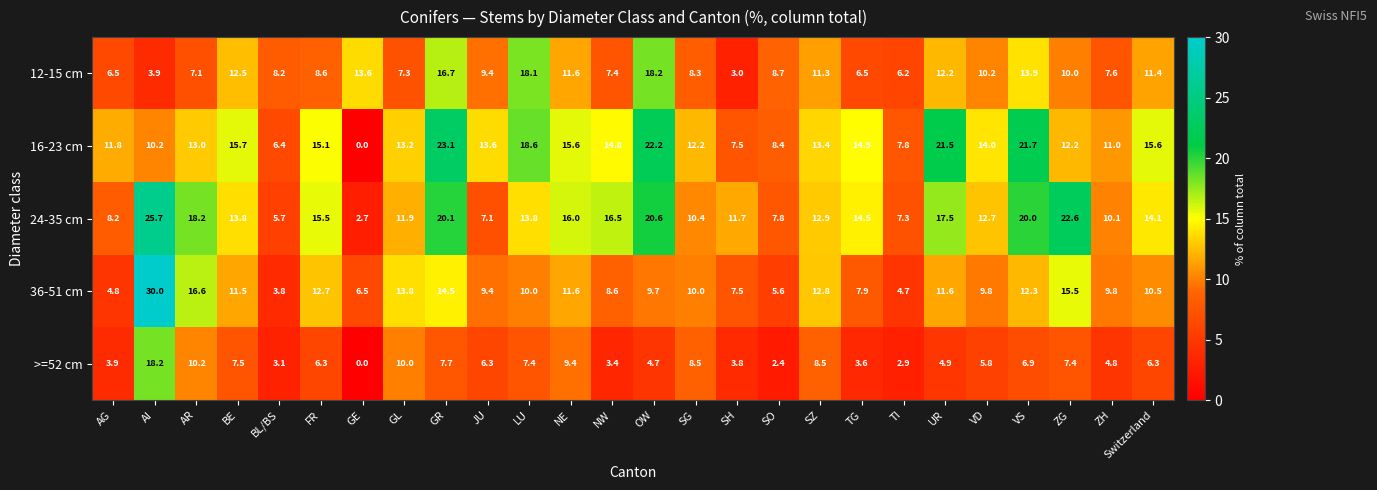

What is the approximate value of 16-23 cm at AI?

10.2